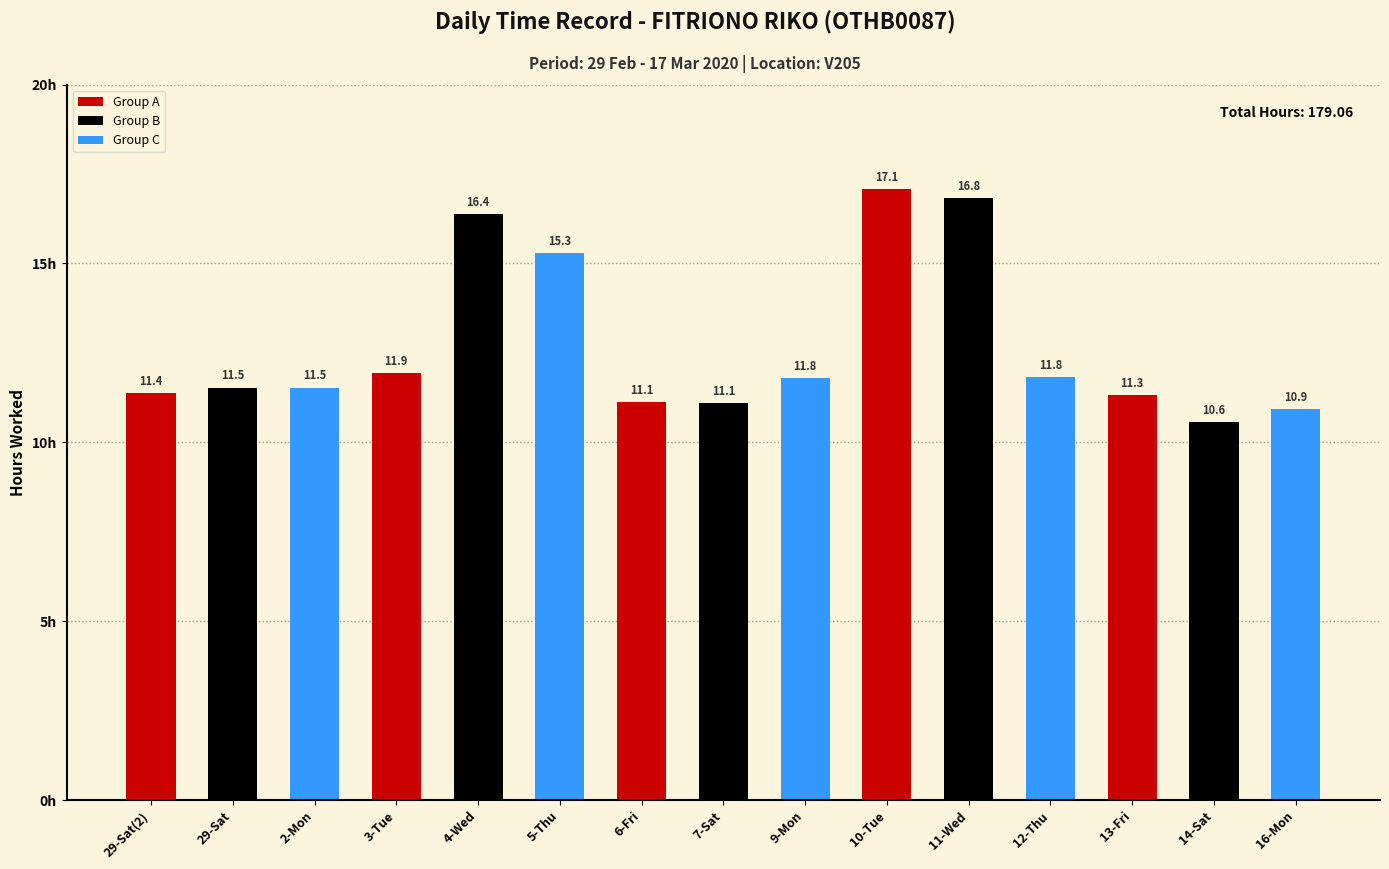

What is the difference between the values at 12-Thu and 13-Fri?

0.5